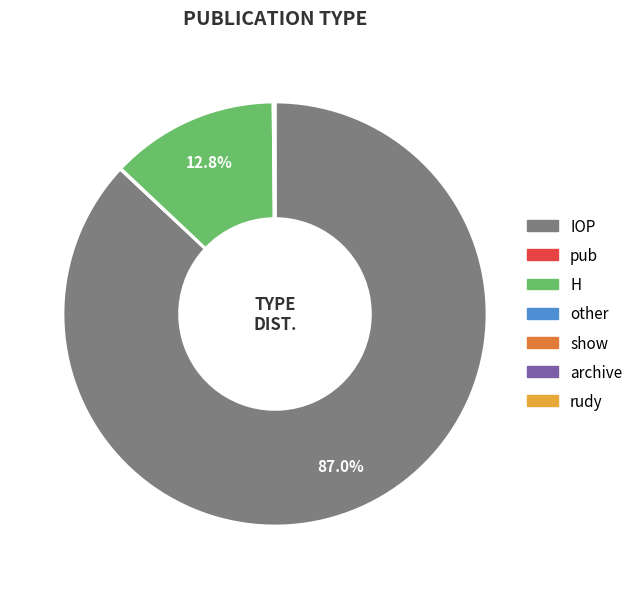

How much of the chart is everything except H?

87.2%